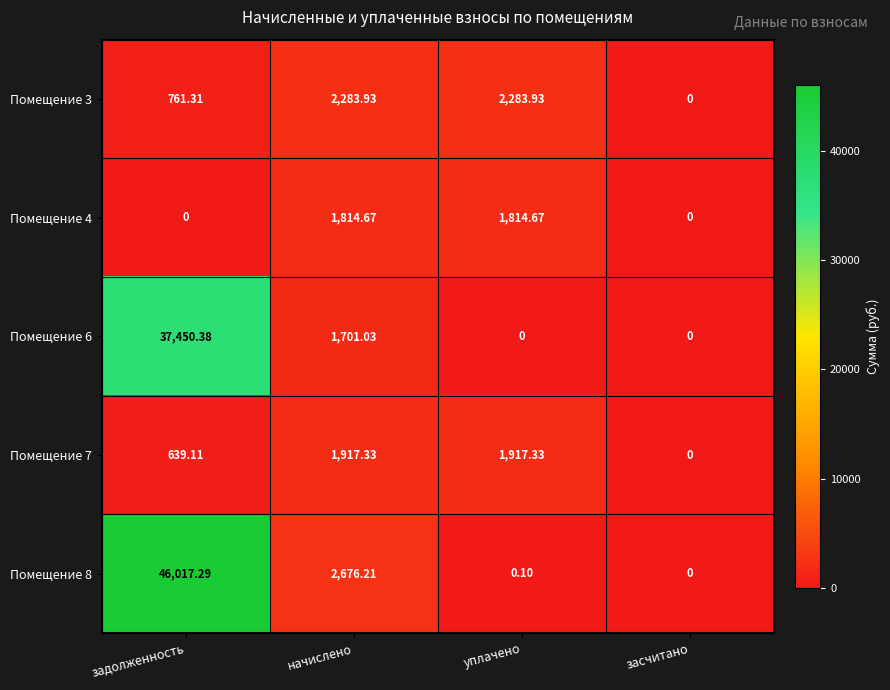

Which category has the lowest value in the Помещение 3 series?

засчитано